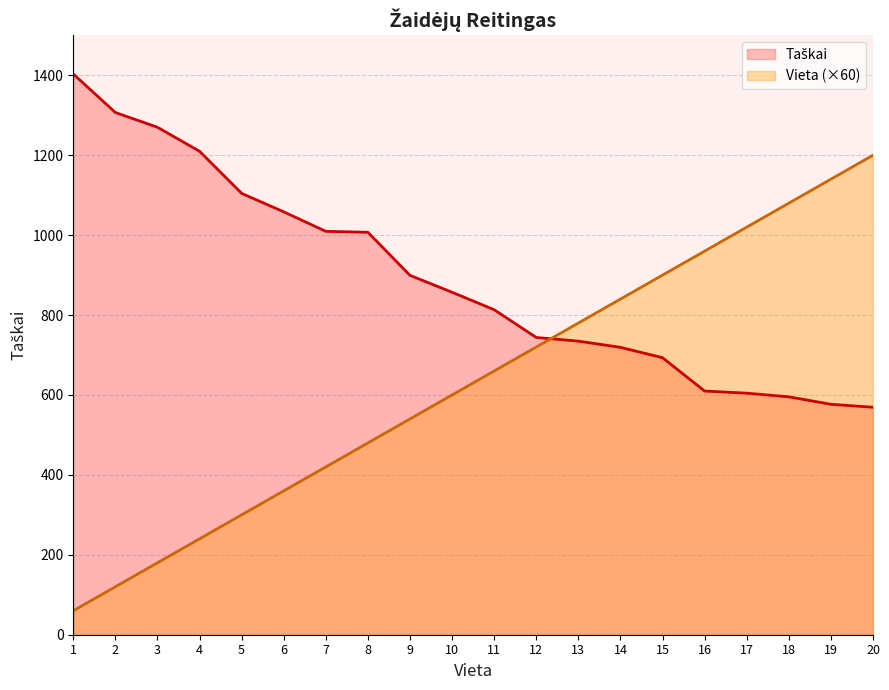

Is the value of Taškai at 18 greater than the value of Vieta at 2?

Yes